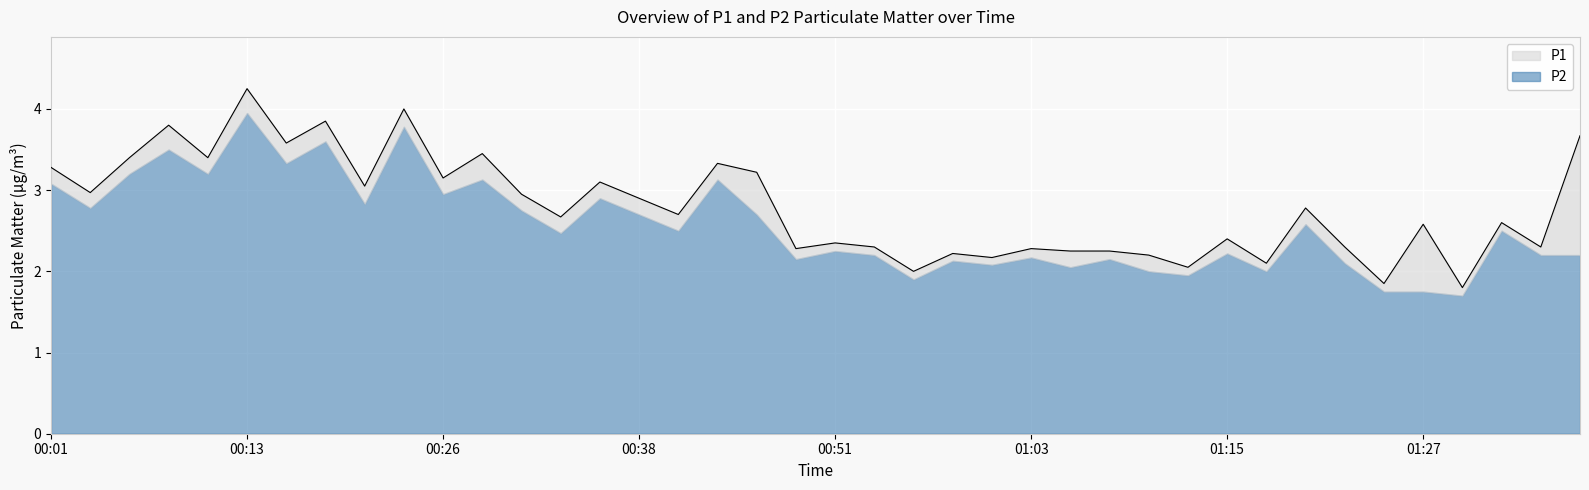

Reading right to left, list all the values displayed in this chart.

3.7	2.3	2.6	1.8	2.6	1.9	2.3	2.8	2.1	2.4	2.0	2.2	2.2	2.2	2.3	2.2	2.2	2.0	2.3	2.4	2.3	3.2	3.3	2.7	2.9	3.1	2.7	3.0	3.5	3.1	4.0	3.0	3.9	3.6	4.2	3.4	3.8	3.4	3.0	3.3